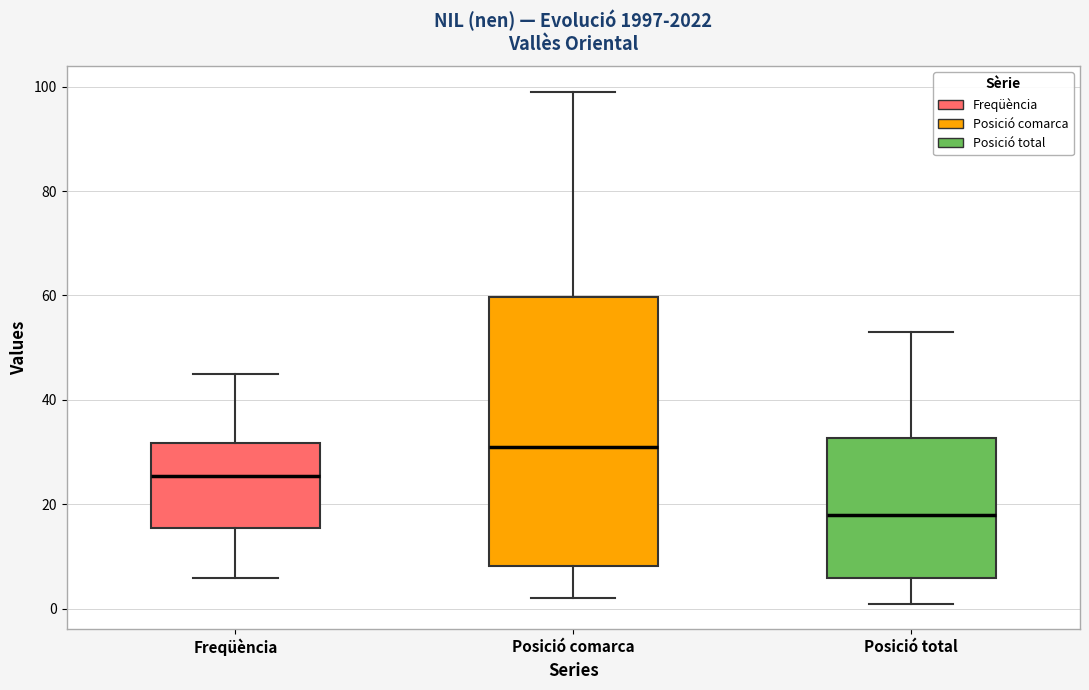

Reading left to right, read every box against the y-axis: the position of its median line, the range the box covers, and the ends of its whiskers. The values are not printed on the chart, so give them approximately, as read against the axis.

Freqüència: median 26, box 16 to 32, whiskers 6 to 46
Posició comarca: median 32, box 8 to 60, whiskers 2 to 100
Posició total: median 18, box 6 to 32, whiskers 2 to 54